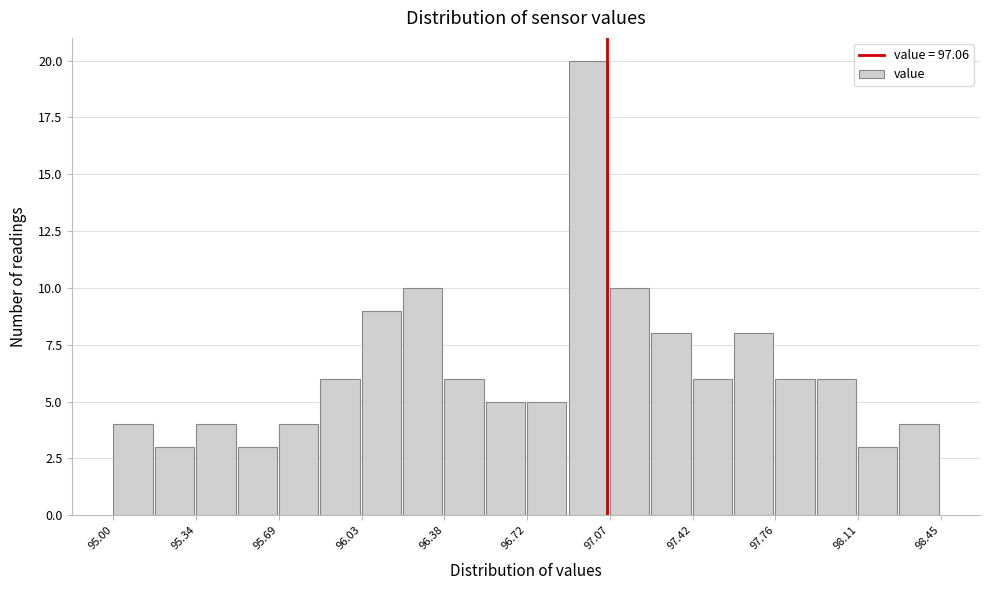

Read against the x-axis, roughly where is the centre of the tallest bar?

97.00